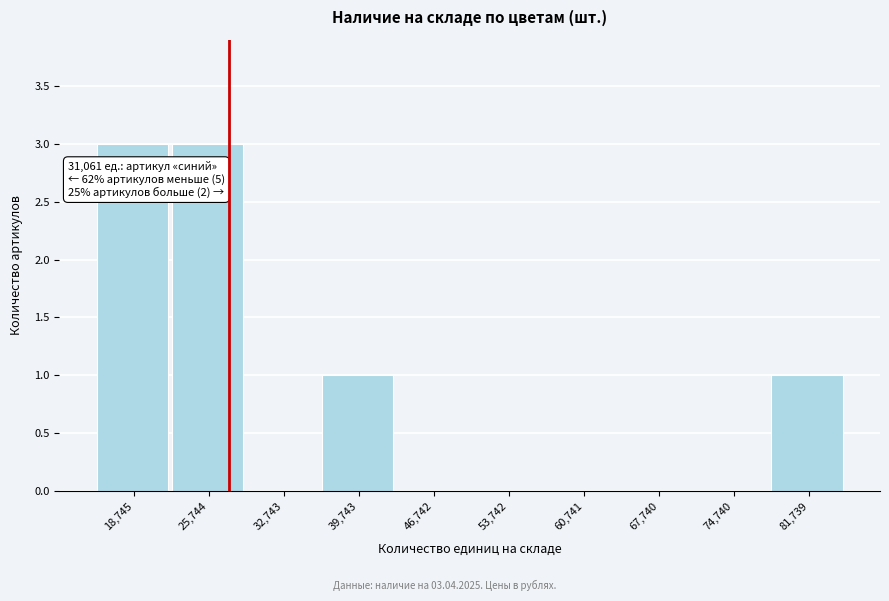

Reading left to right, what are all the values shown in this chart?

18,745=3	25,744=3	32,743=0	39,743=1	46,742=0	53,742=0	60,741=0	67,740=0	74,740=0	81,739=1